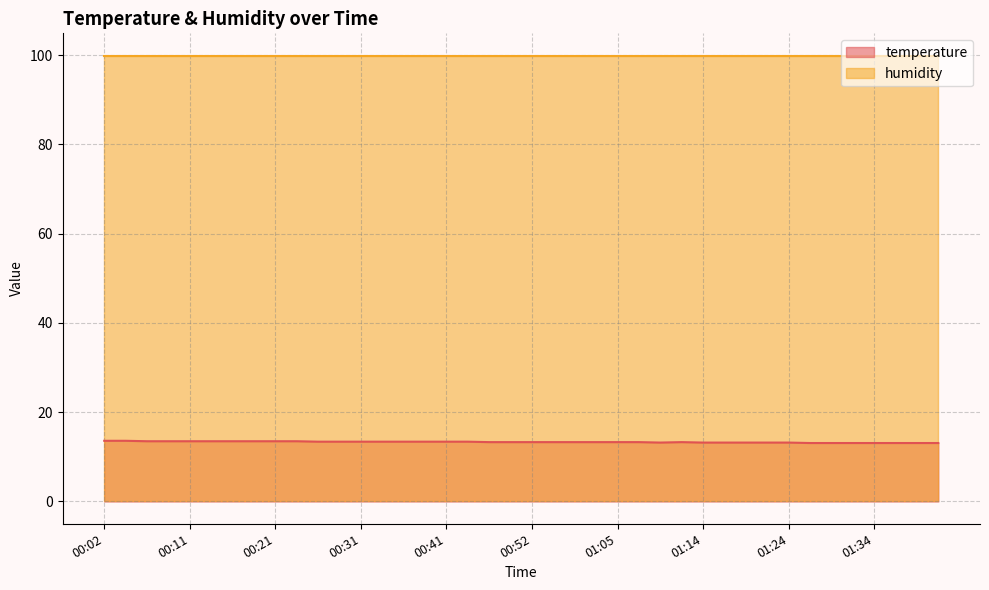

What is the maximum value shown in the chart?

99.9